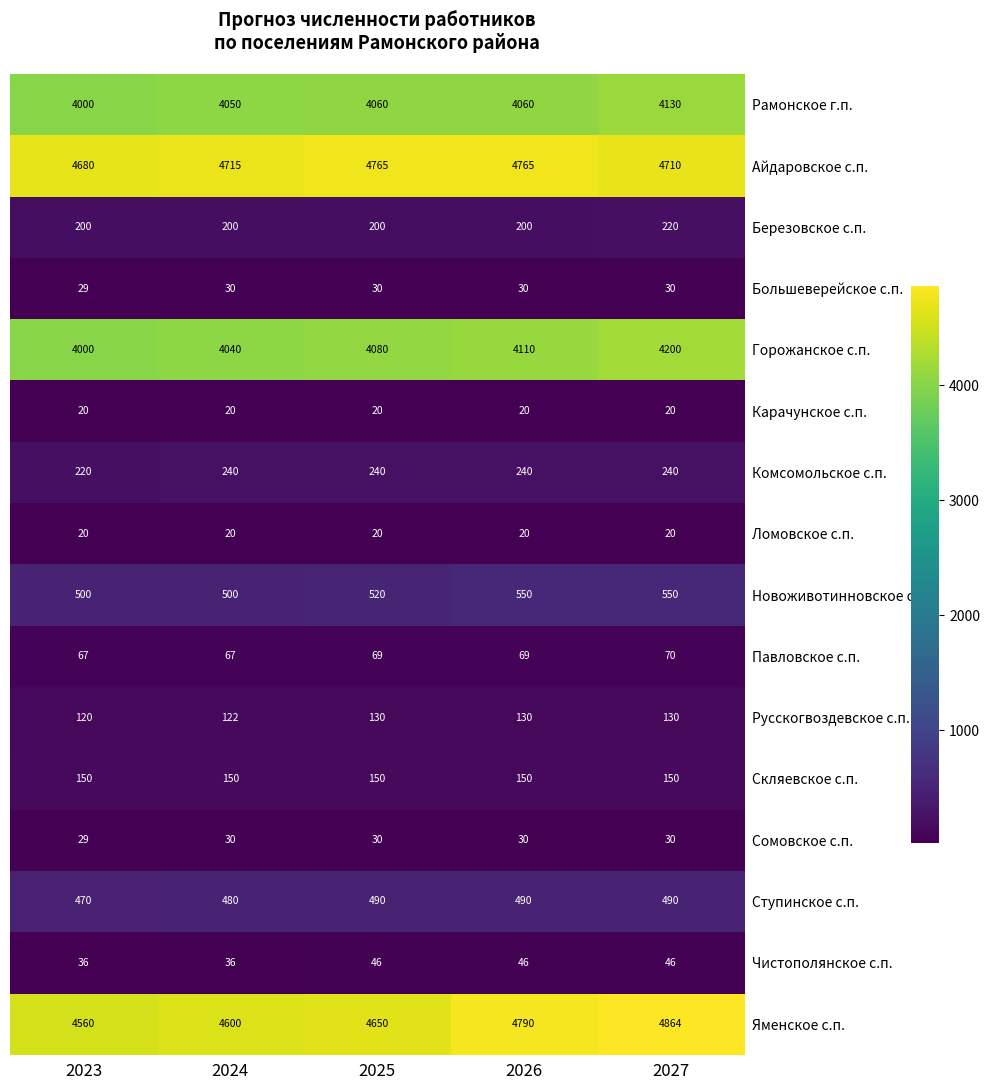

What is the average value of the Ломовское с.п. series?

20